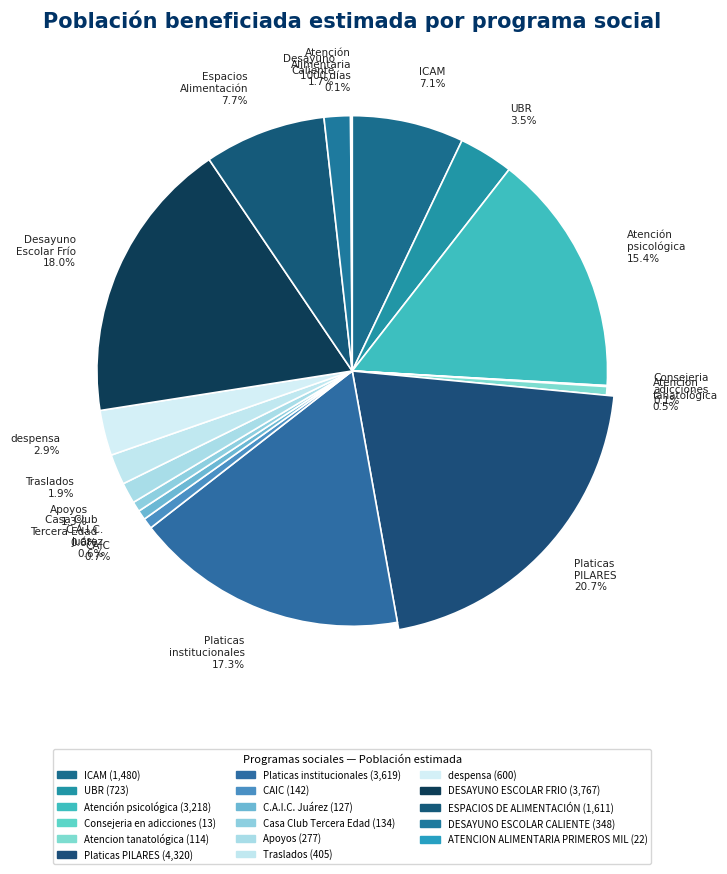

To the nearest percent, what percentage of the pie is Platicas PILARES?

21%